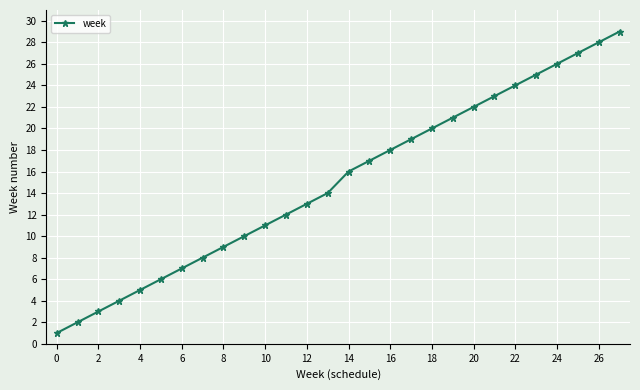

What is the average value?

15